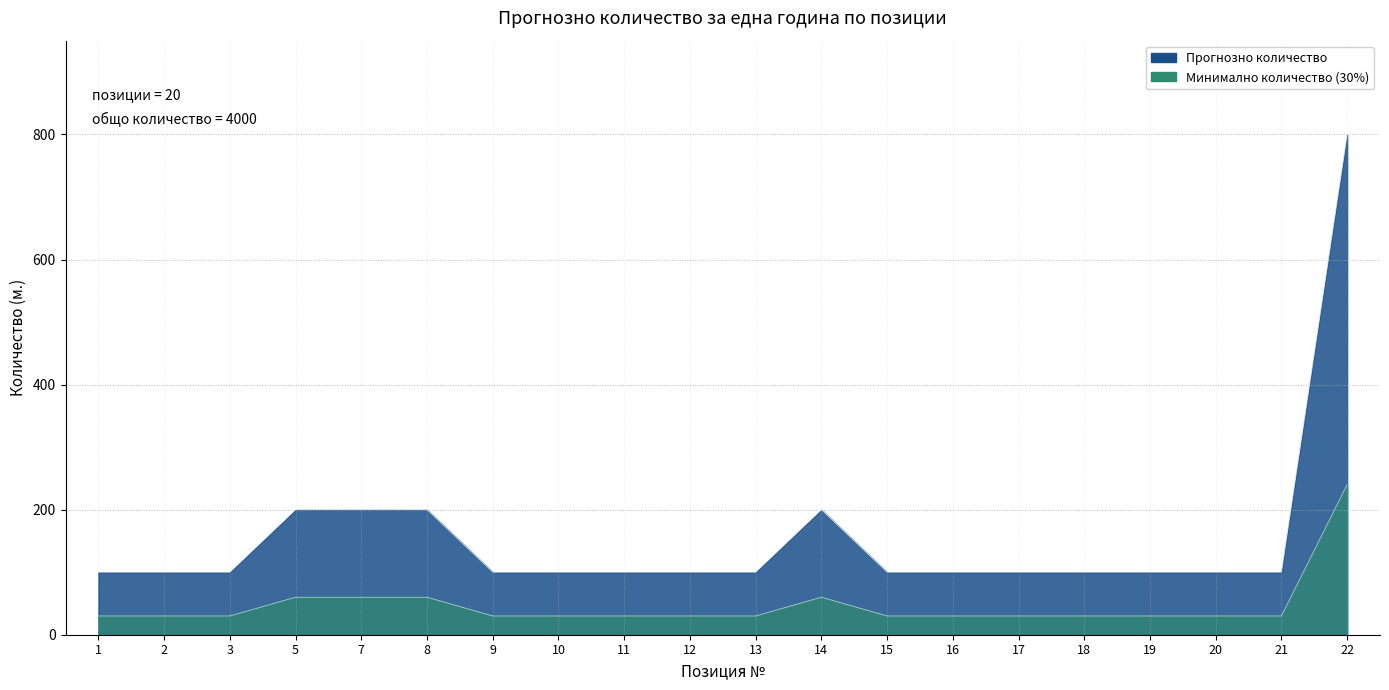

Reading left to right, transcribe all the data shown in this chart.

100	100	100	200	200	200	100	100	100	100	100	200	100	100	100	100	100	100	100	800